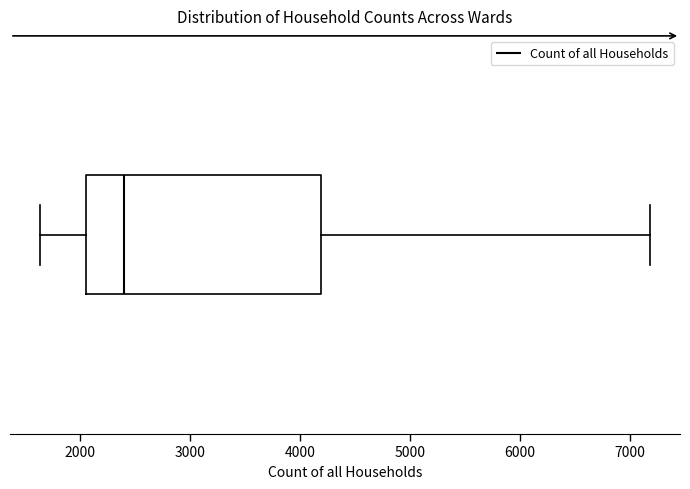

Transcribe this box plot: give where the median line is, the range the box spans, and where the two whiskers end, as read against the x-axis. The values are not printed on the chart, so give them approximately, as read against the axis.

median 2400, box 2000 to 4200, whiskers 1600 to 7200